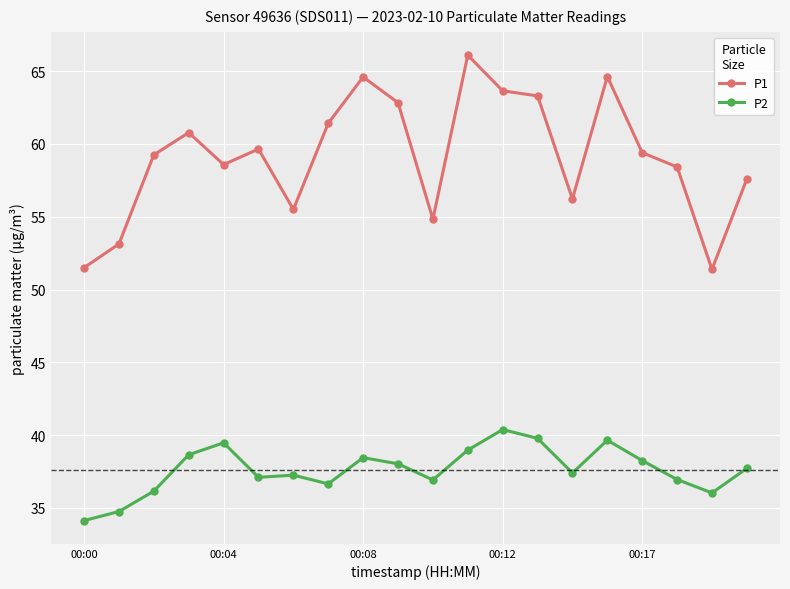

Which series has the largest total across all categories?

P1